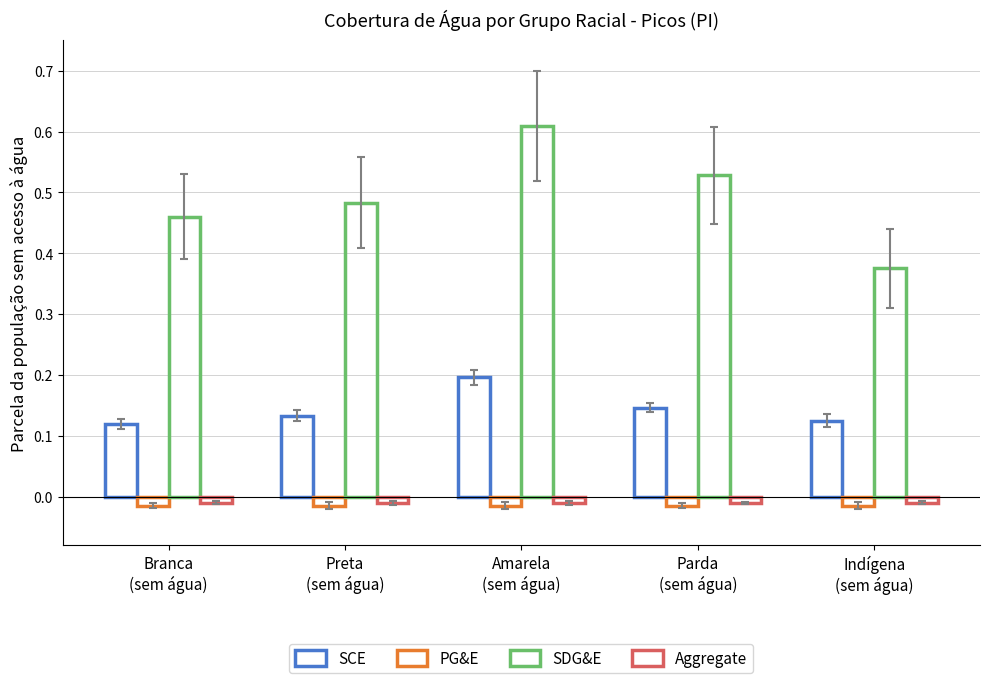

Count the number of categories in the chart.

5